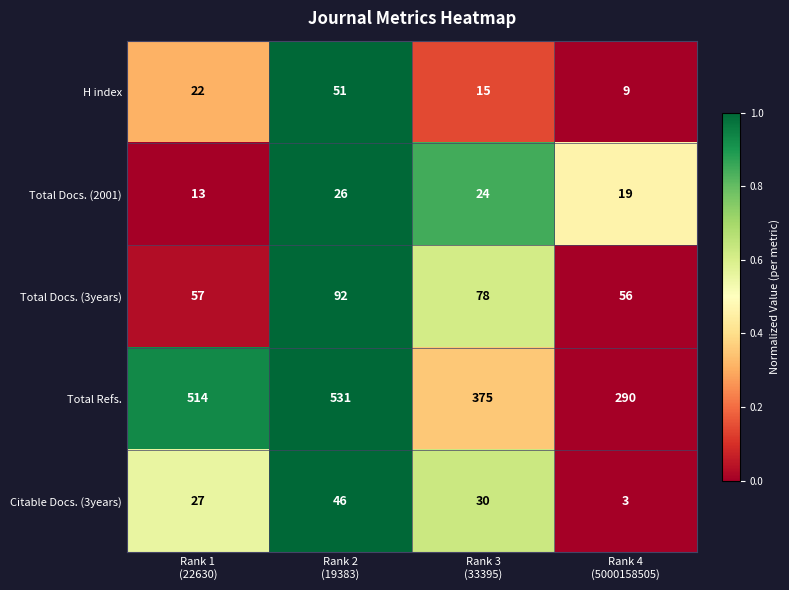

Count the H index values in the range 15 to 51.

3